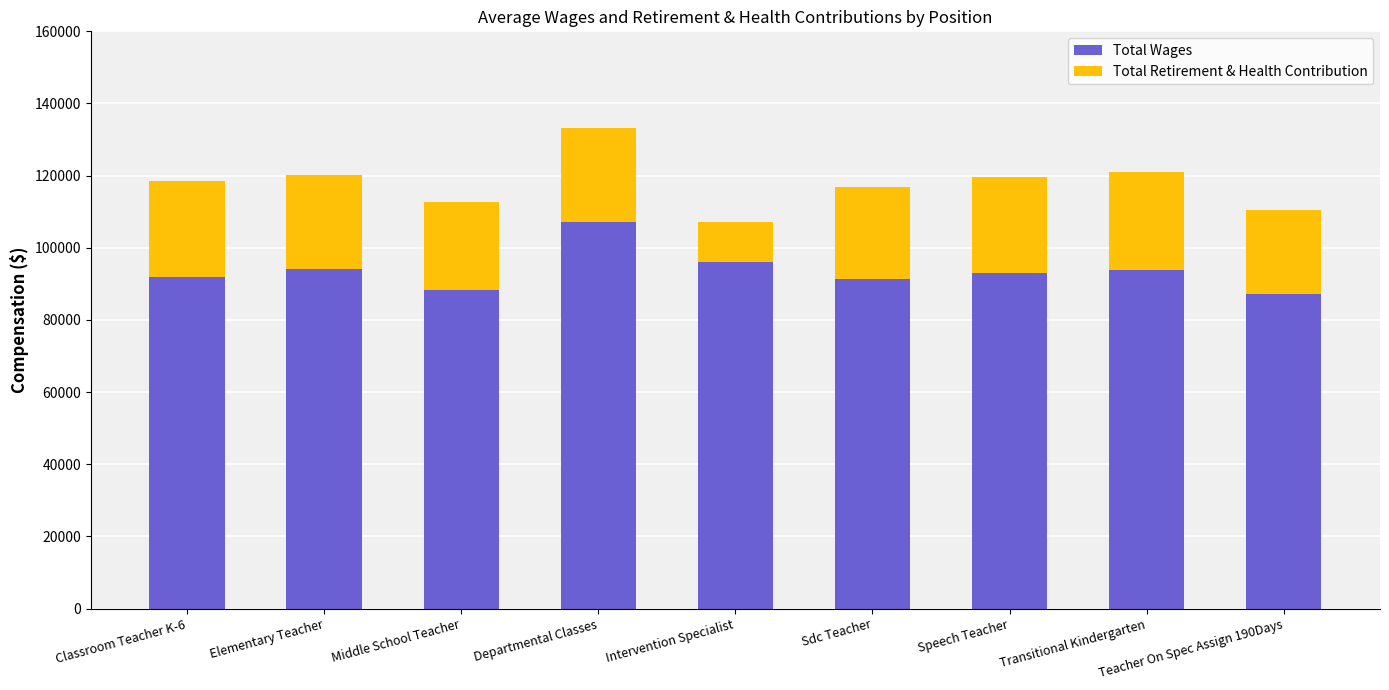

What value does the Total Wages series have at Speech Teacher, to the nearest 10?

93040